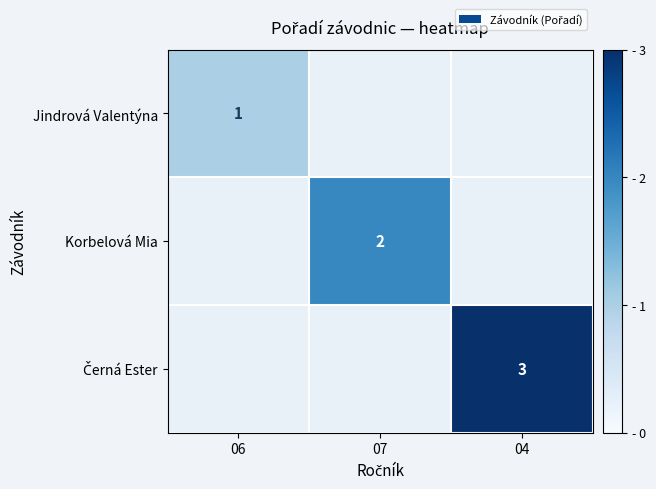

The value of Korbelová Mia at 07 is 1. True or false?

False